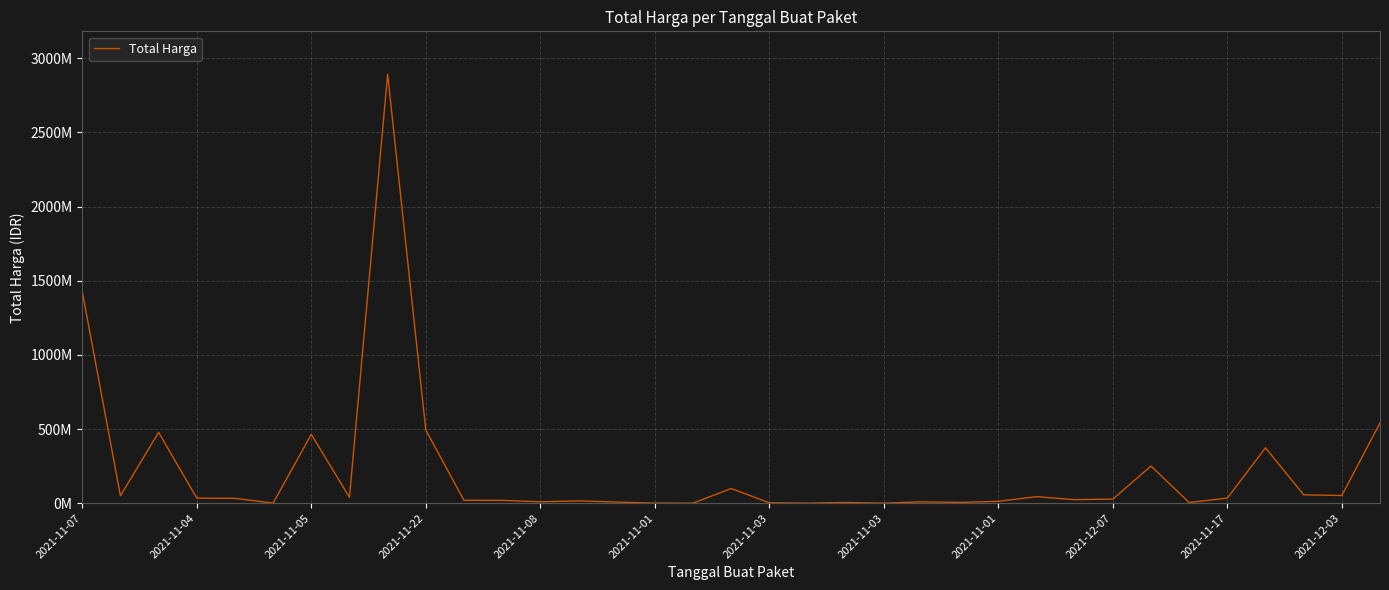

Is this an area chart (filled region under the line)?

No